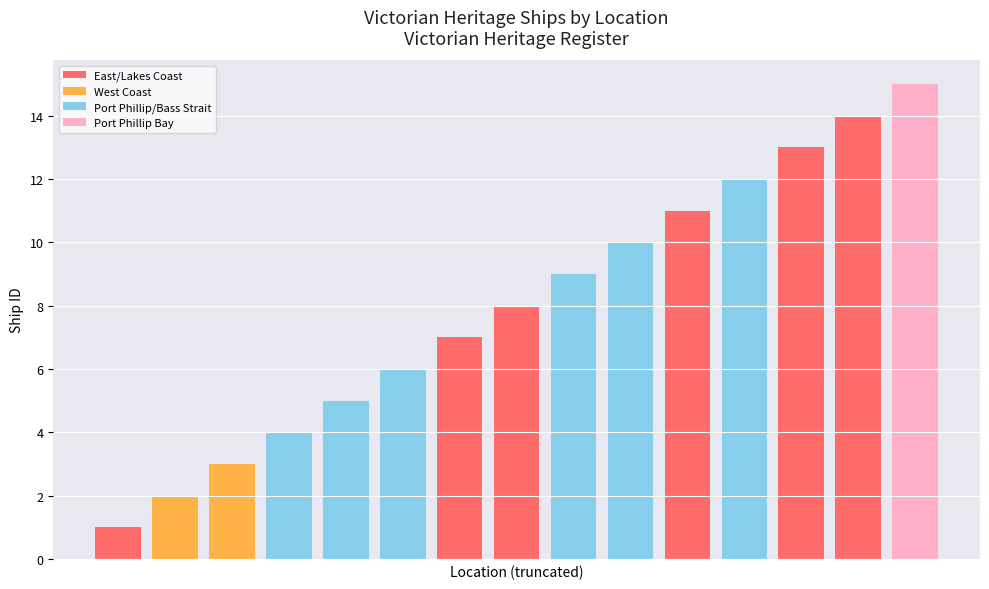

What is the maximum value shown in the chart?

15